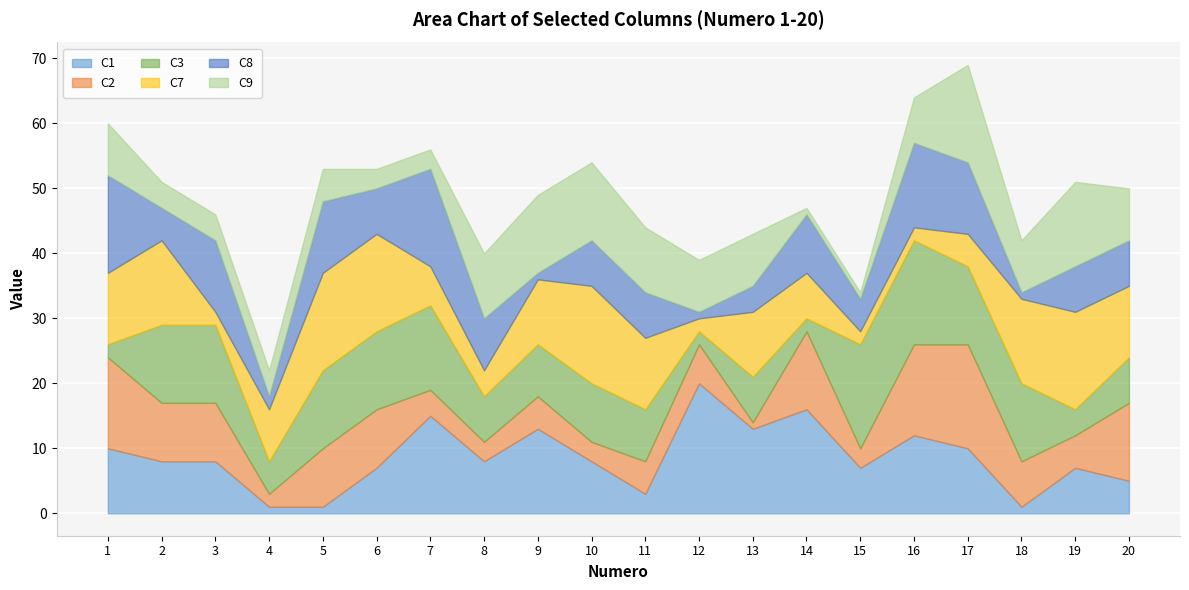

What is the average value of the C9 series?

7